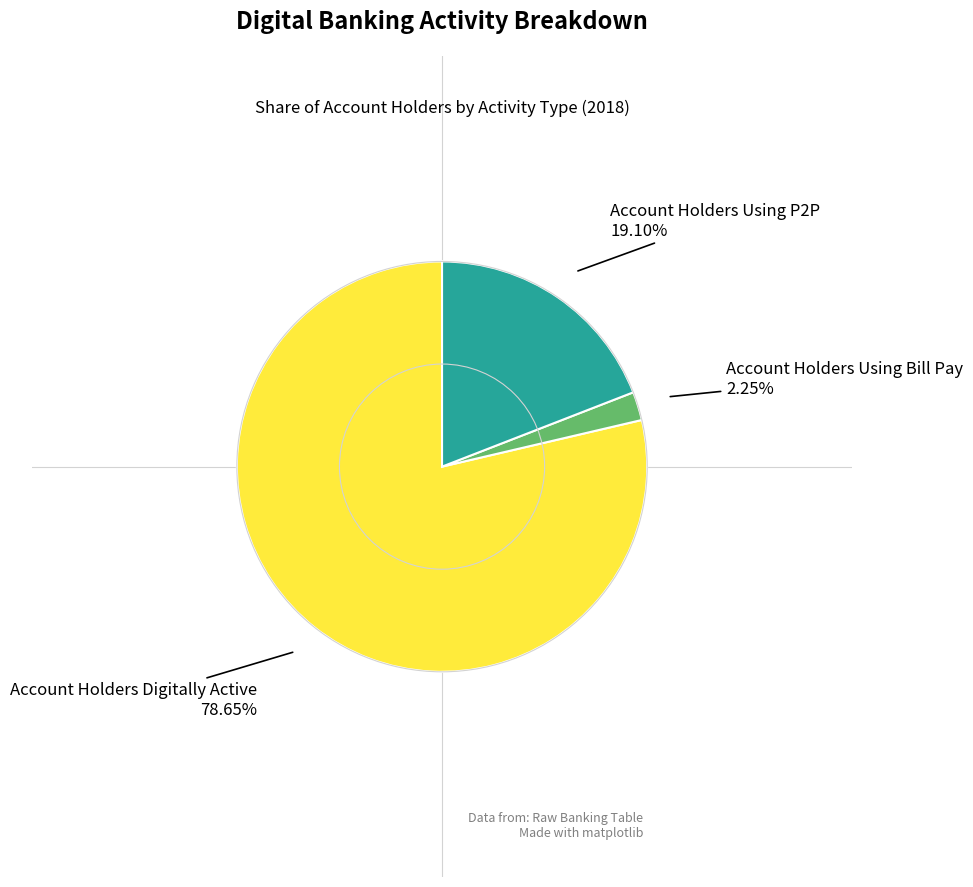

Does any single category account for the majority?

Yes